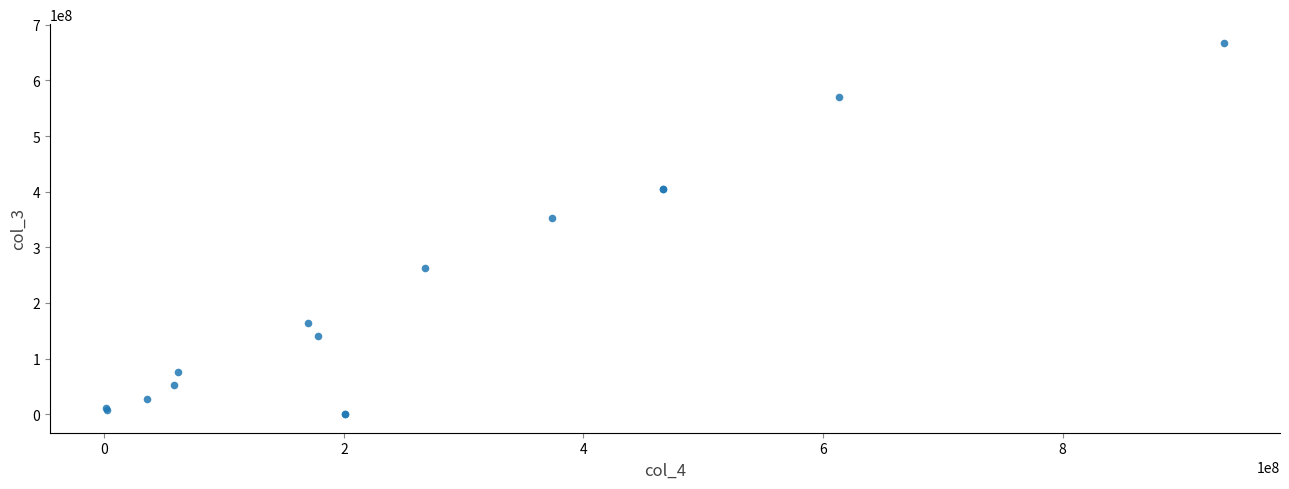

What Y value in the scatter plot is closest to 333837309?

352862396.6